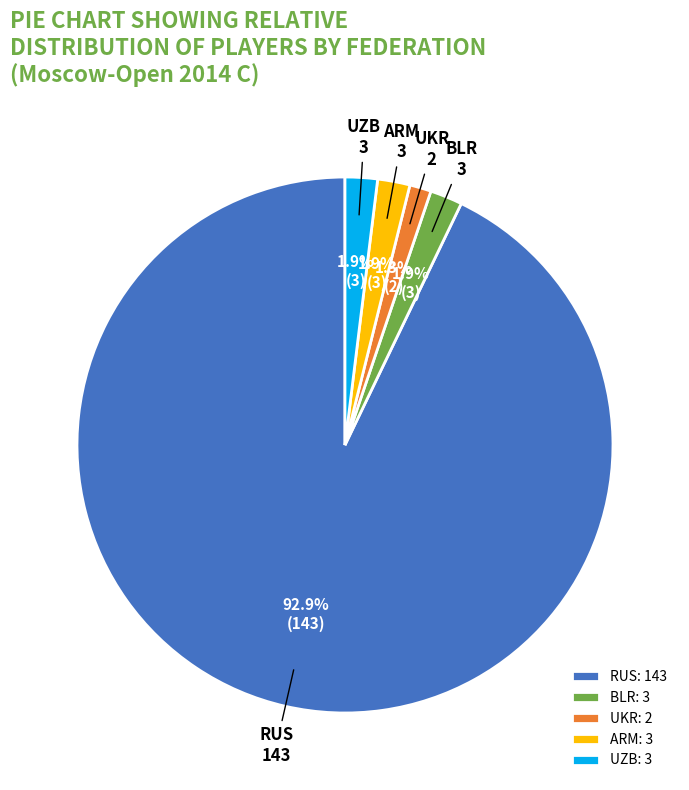

What percentage is NOT represented by UZB?

98.1%